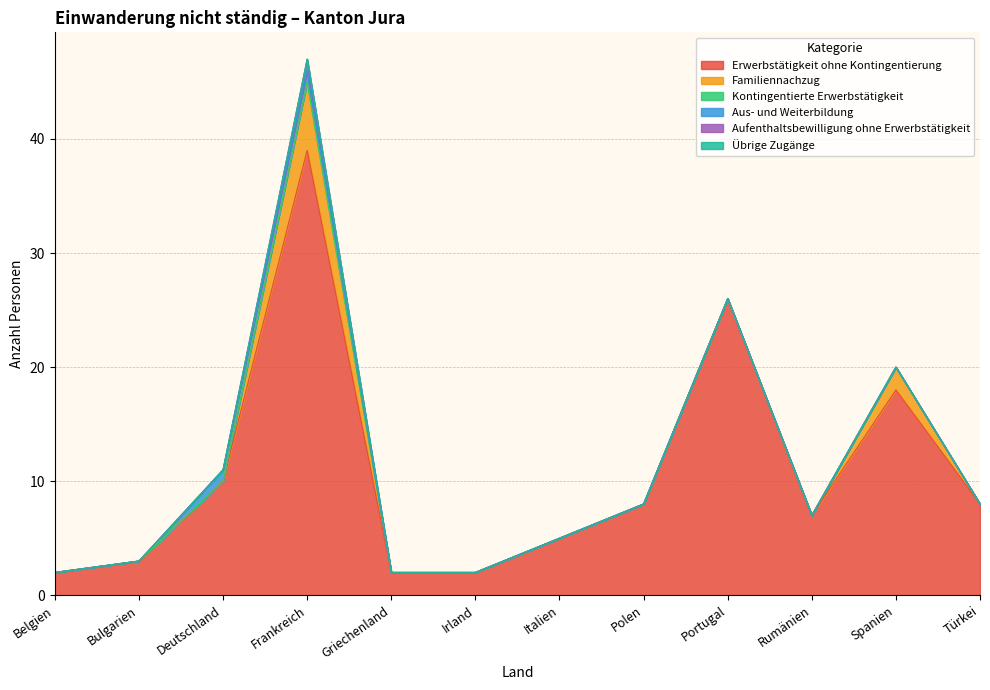

At Frankreich, list the series in order from smallest to largest.

Kontingentierte Erwerbstätigkeit, Übrige Zugänge, Aus- und Weiterbildung, Aufenthaltsbewilligung ohne Erwerbstätigkeit, Familiennachzug, Erwerbstätigkeit ohne Kontingentierung